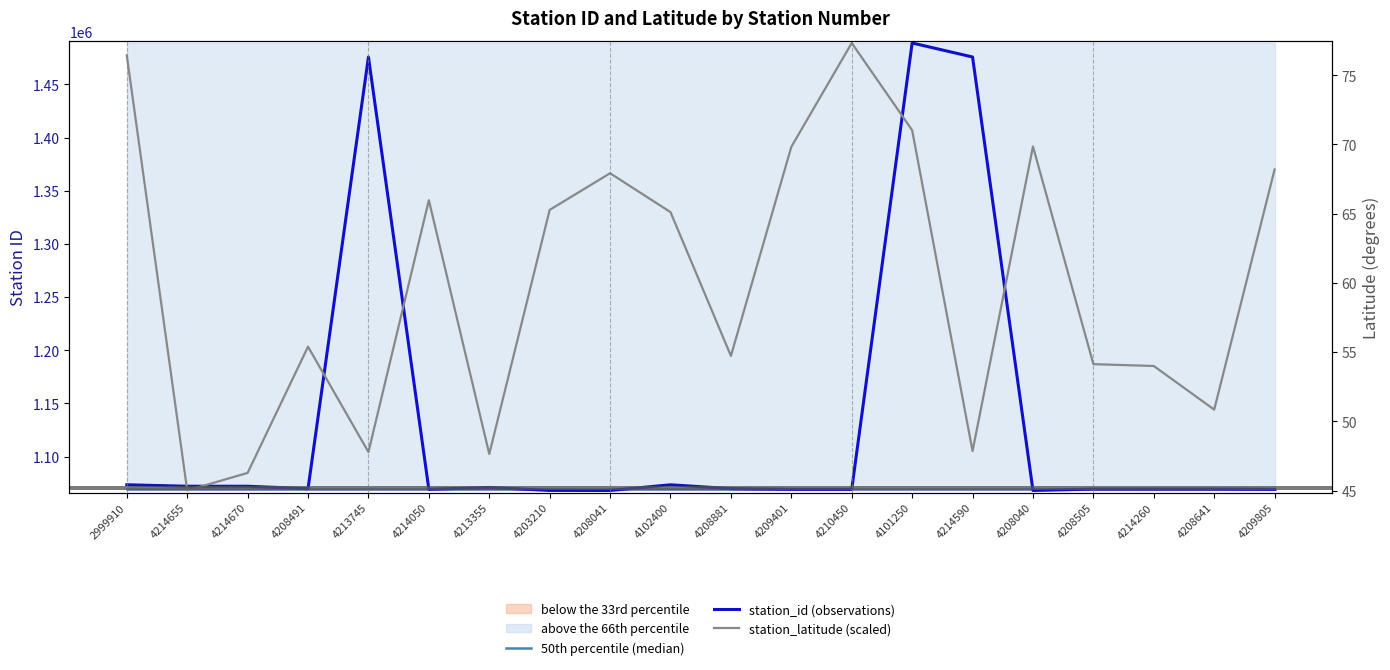

What position from the right is 4208881?

10